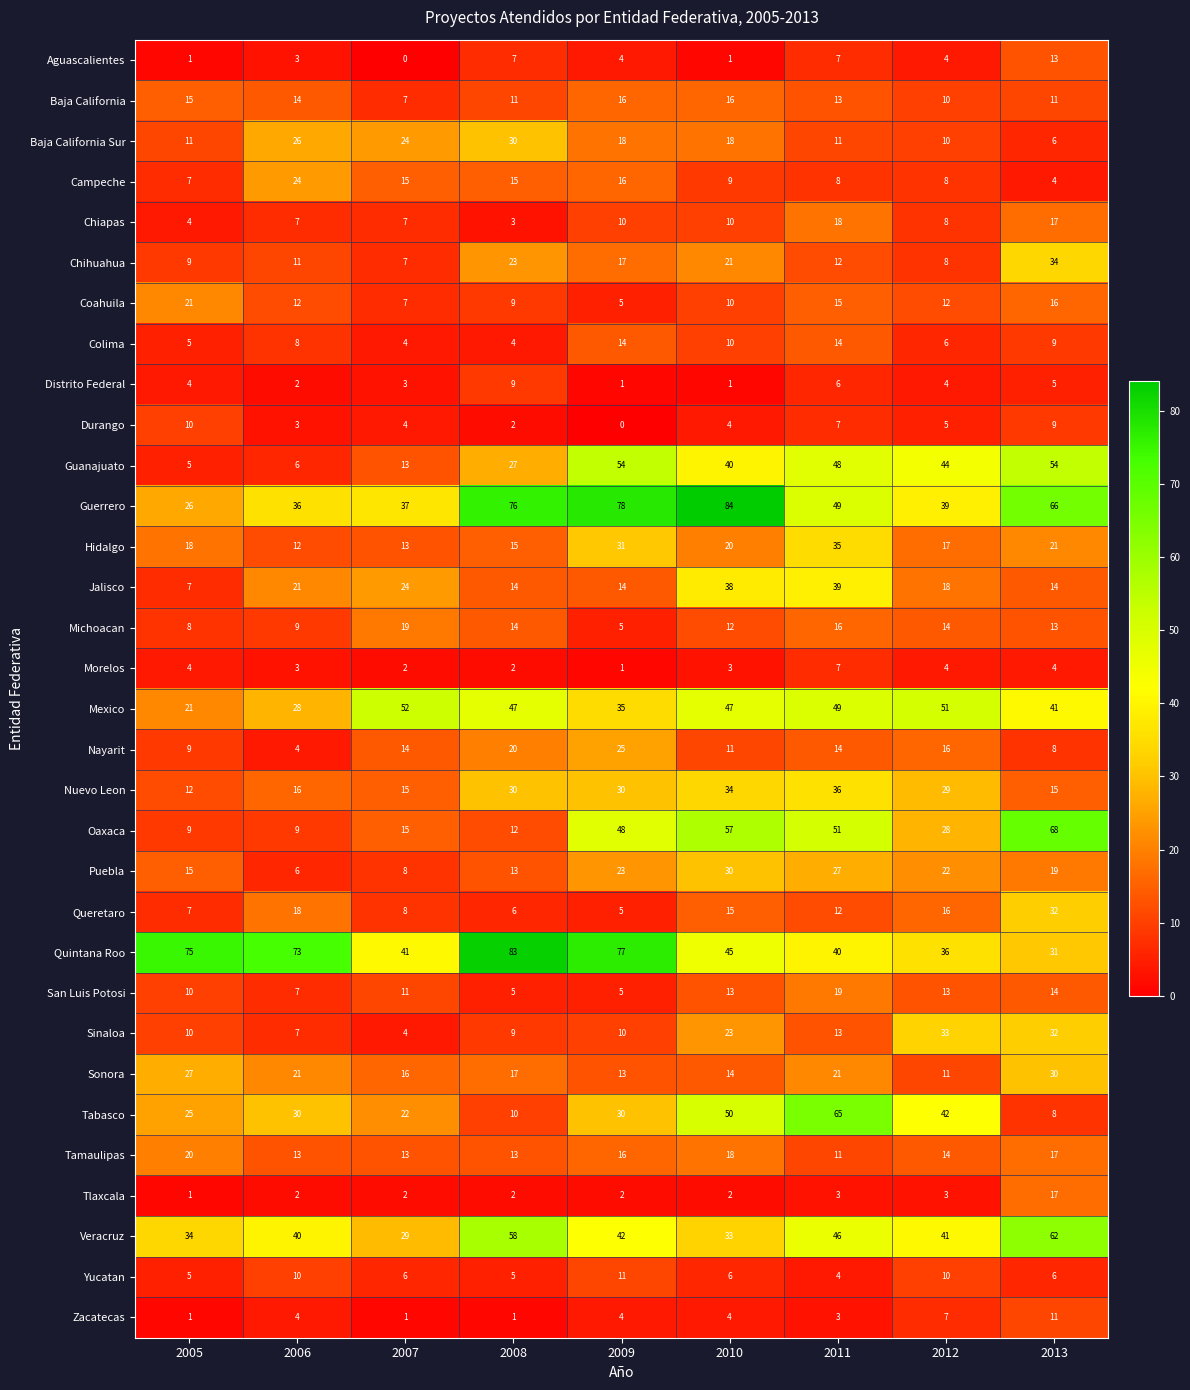

Which category has the highest value across all series?

2010